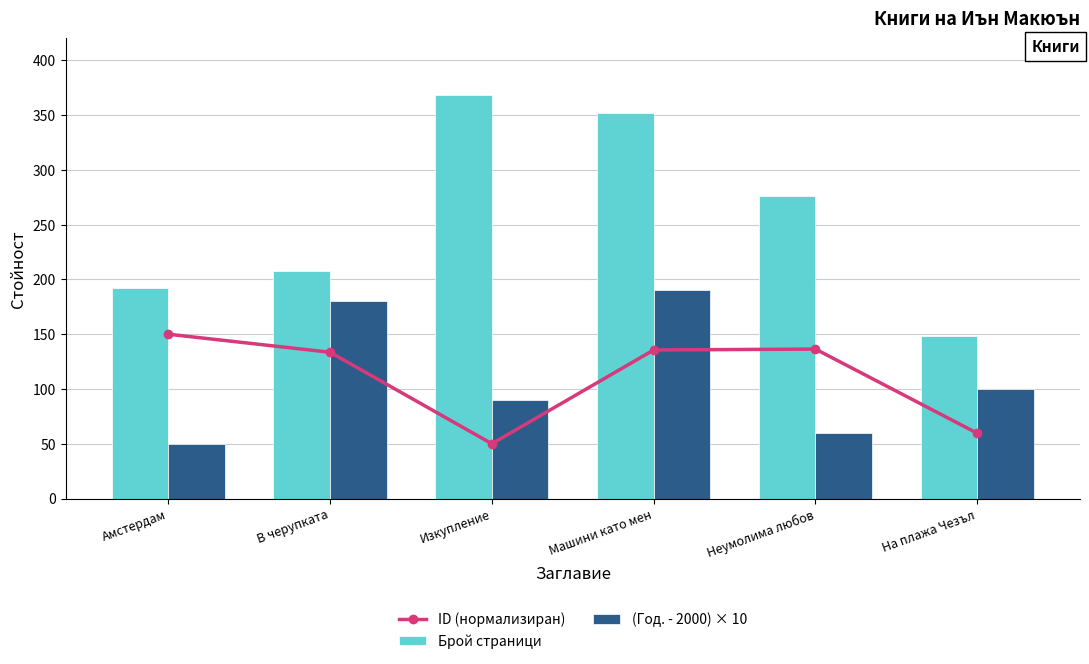

How many data points in (Год. - 2000) × 10 are above 100?

2